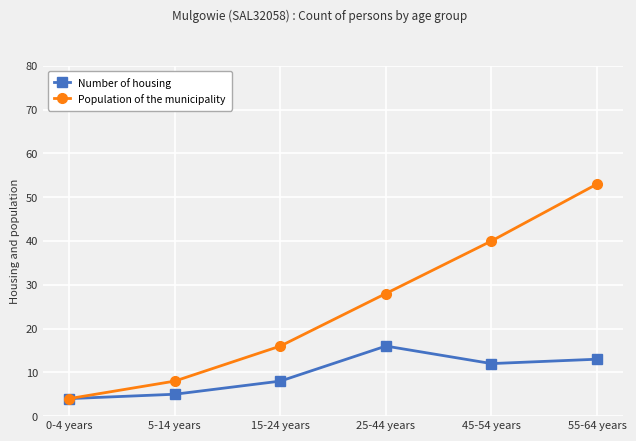

What are all the series names shown in the legend?

Number of housing, Population of the municipality